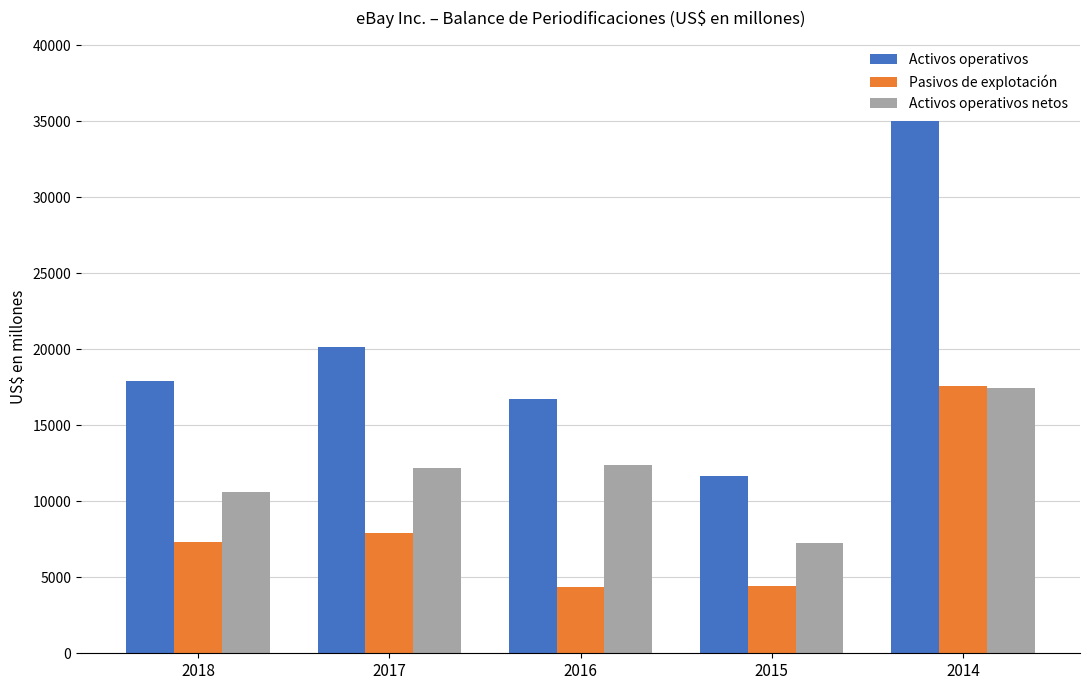

Which category has the highest value across all series?

2014